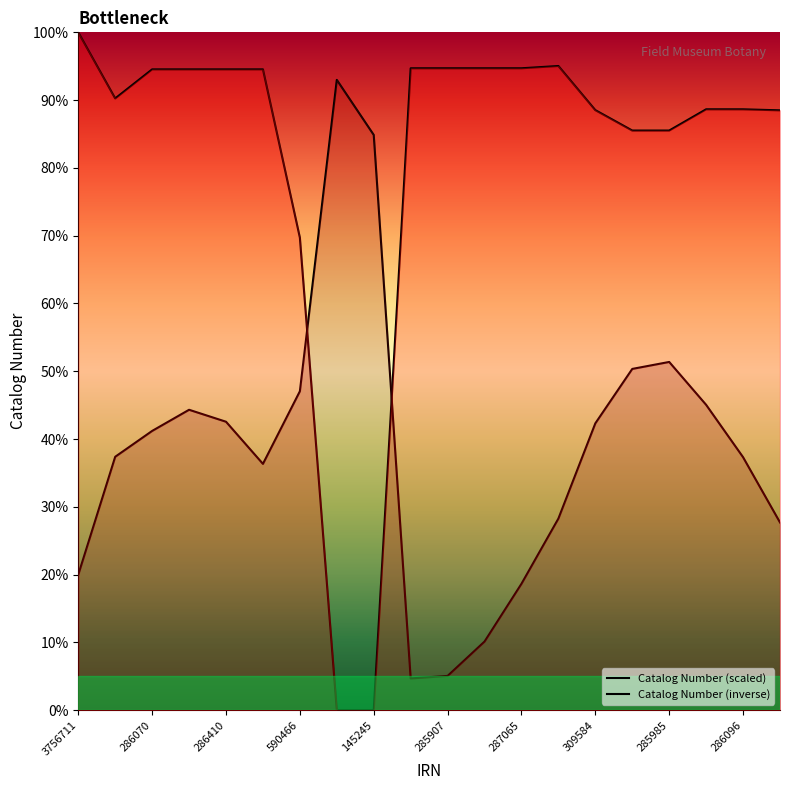

How many data points does each series have?

20